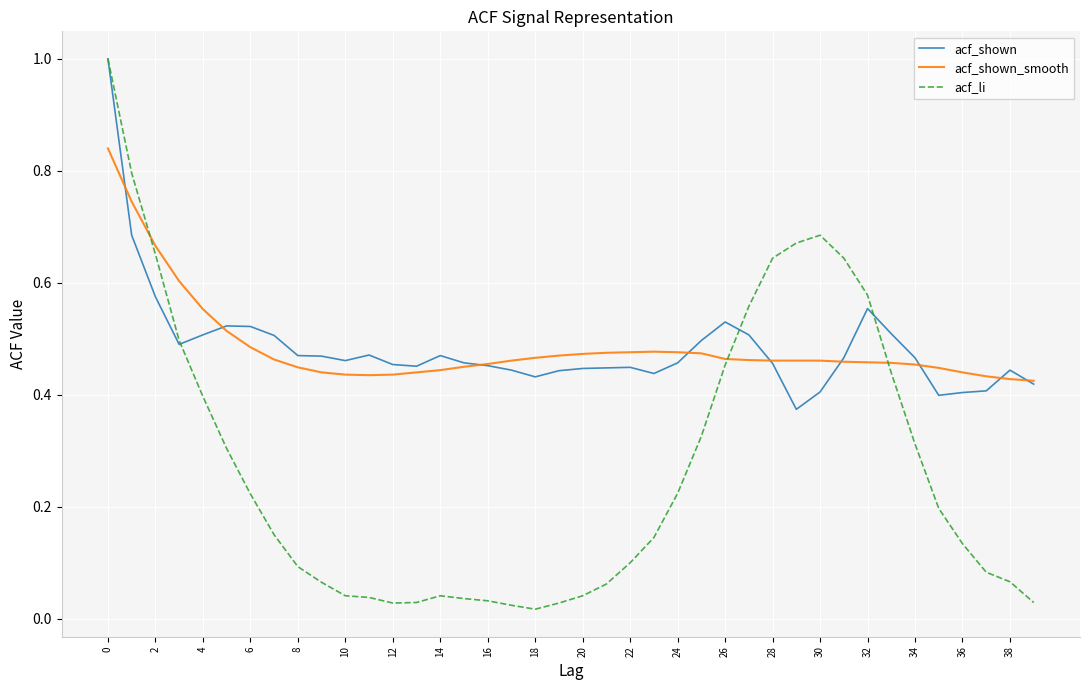

Which series has the widest spread of values?

acf_li